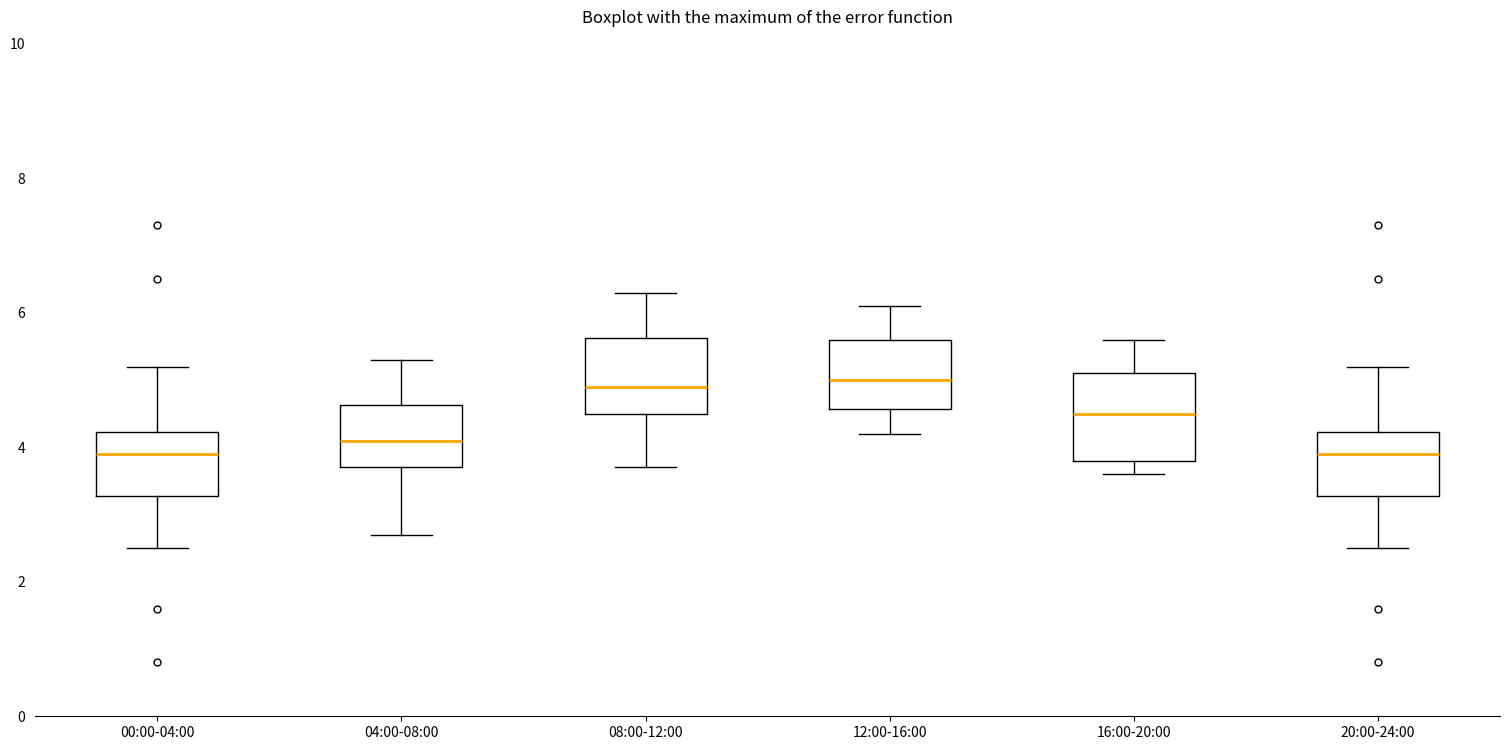

Reading left to right, transcribe this box plot: for each box, give where its median line is, the range the box spans, and where its two whiskers end, as read against the y-axis. The values are not printed on the chart, so give them approximately, as read against the axis.

00:00-04:00: median 4.0, box 3.2 to 4.2, whiskers 2.6 to 5.2
04:00-08:00: median 4.2, box 3.8 to 4.6, whiskers 2.8 to 5.4
08:00-12:00: median 5.0, box 4.6 to 5.6, whiskers 3.8 to 6.4
12:00-16:00: median 5.0, box 4.6 to 5.6, whiskers 4.2 to 6.2
16:00-20:00: median 4.6, box 3.8 to 5.2, whiskers 3.6 to 5.6
20:00-24:00: median 4.0, box 3.2 to 4.2, whiskers 2.6 to 5.2